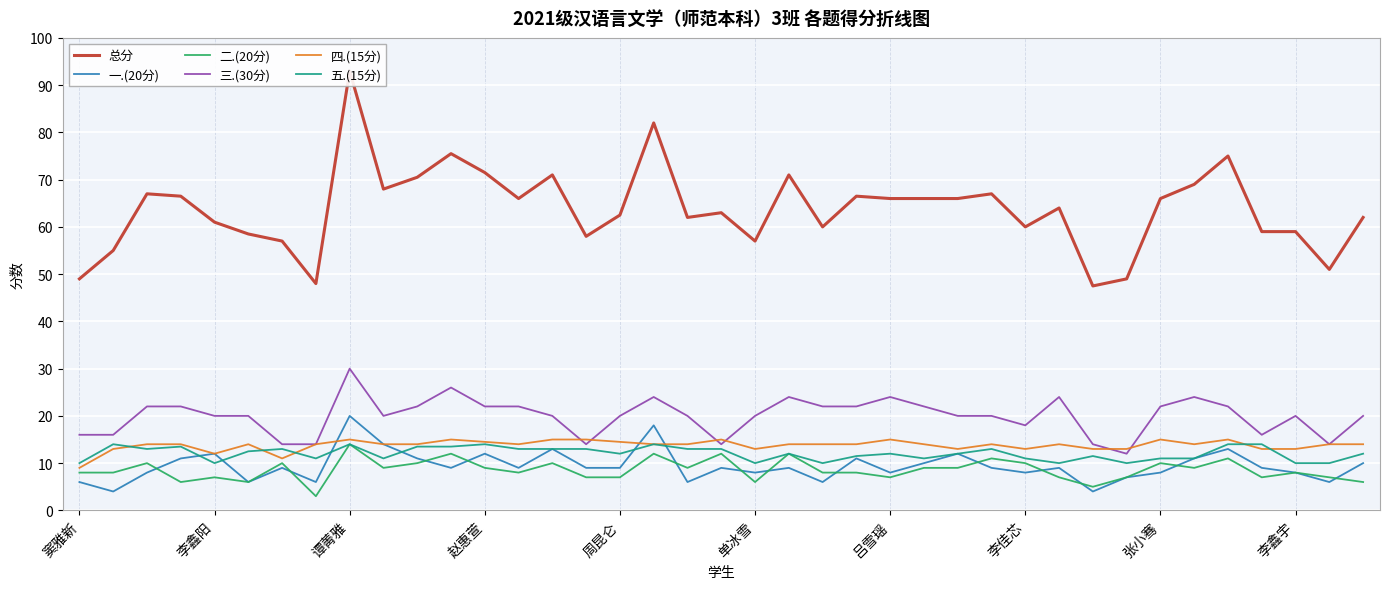

What is the difference between the 一.(20分) values at 窦雅新 and 吕雪瑶?

2.0